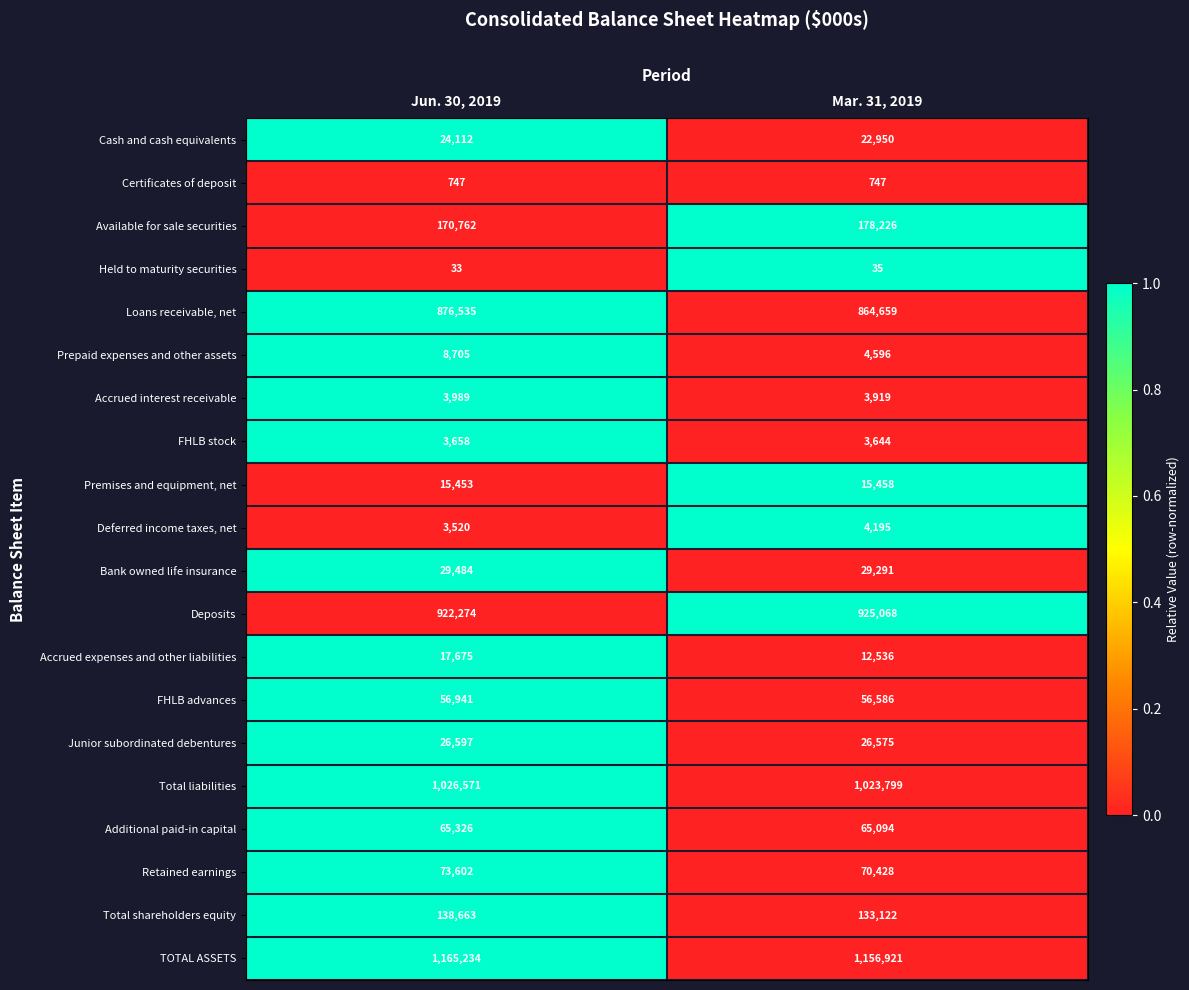

Is it true that FHLB stock equals 1092 at Jun. 30, 2019?

False